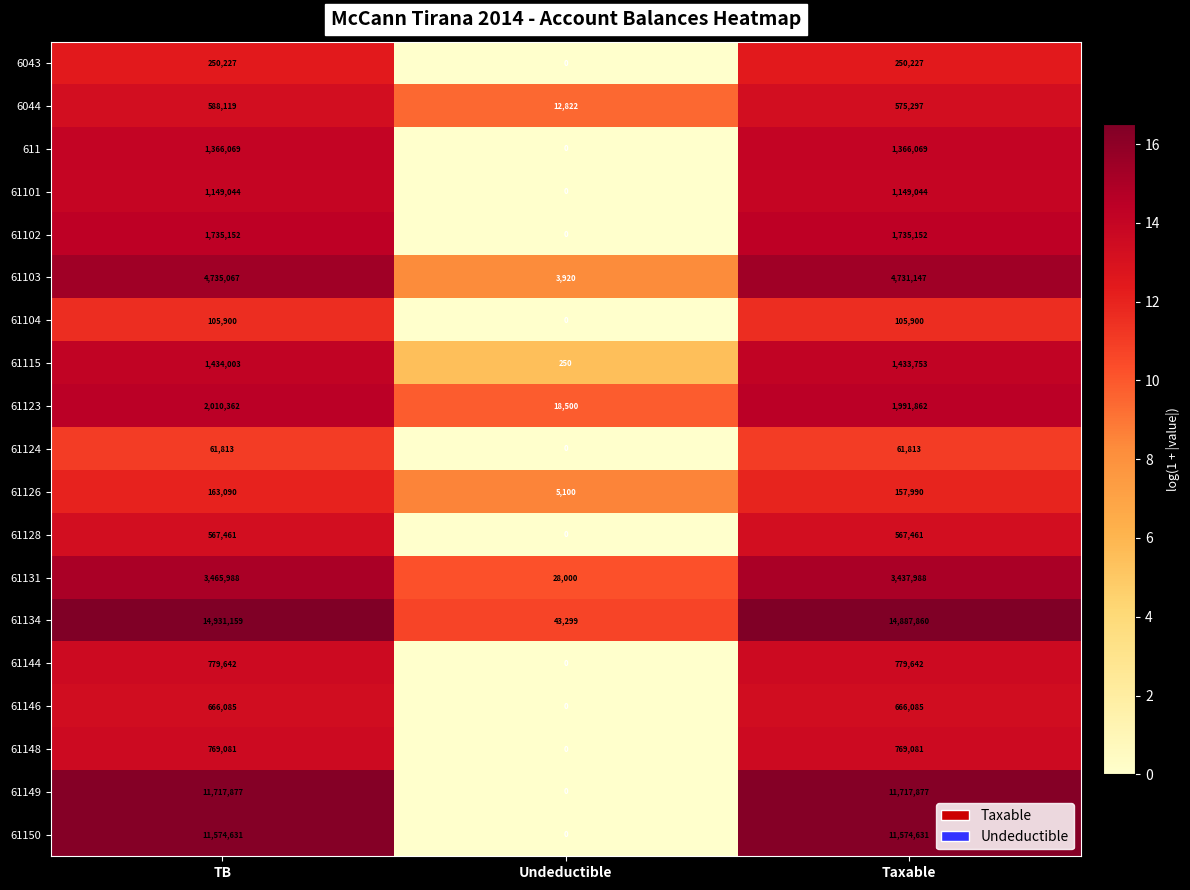

The value of 61150 at Undeductible is 5396571. True or false?

False